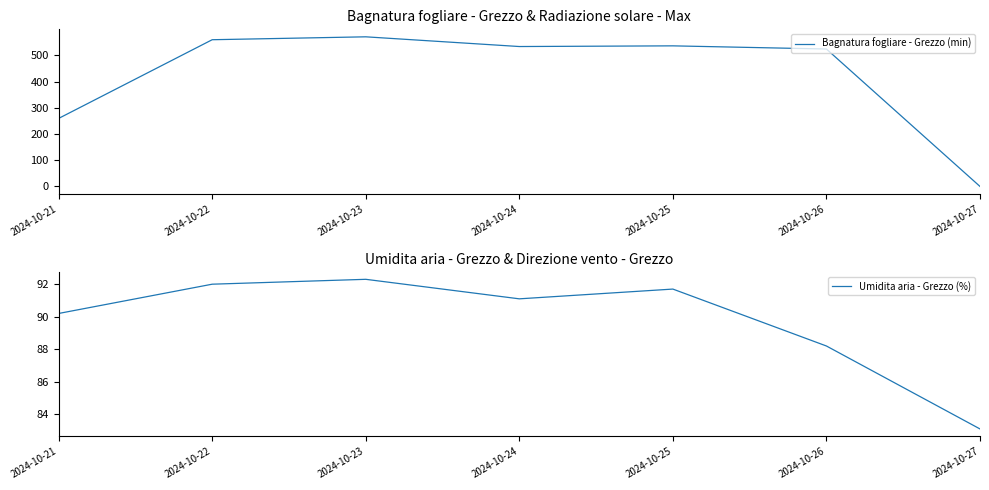

List the labels in order of Bagnatura fogliare - Grezzo (min) value, smallest first.

2024-10-27, 2024-10-21, 2024-10-26, 2024-10-24, 2024-10-25, 2024-10-22, 2024-10-23